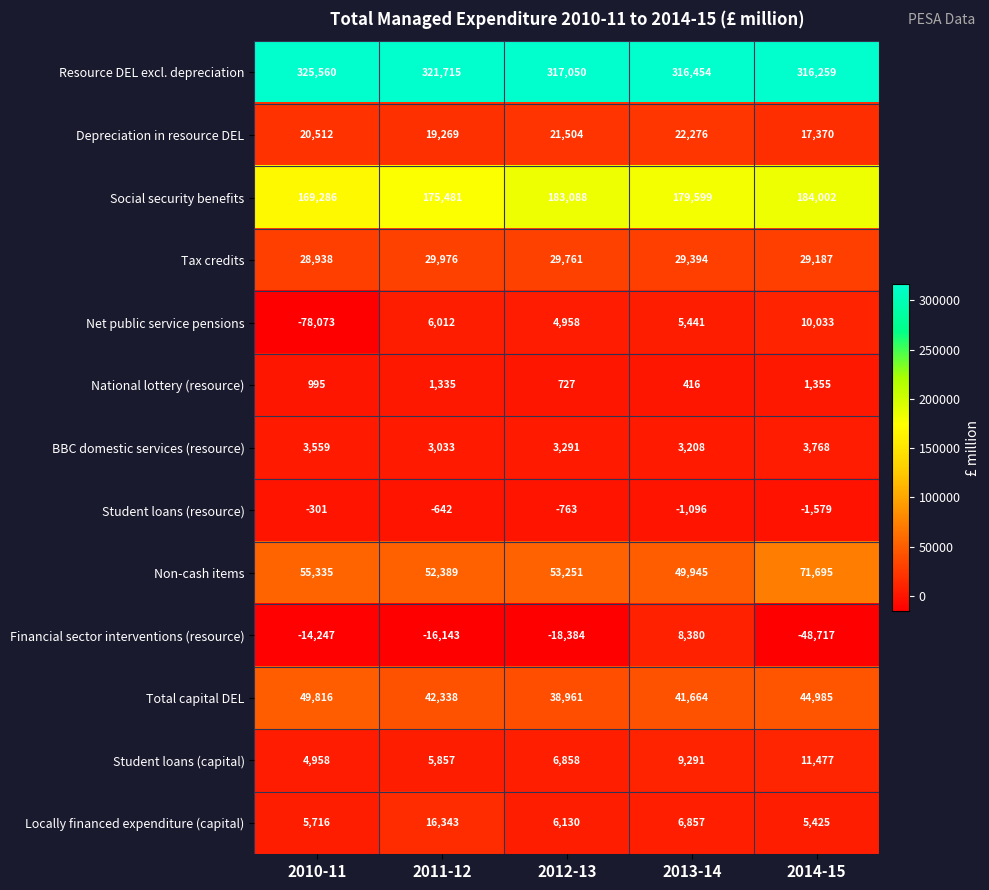

What is the total value across all series at 2014-15?

645260